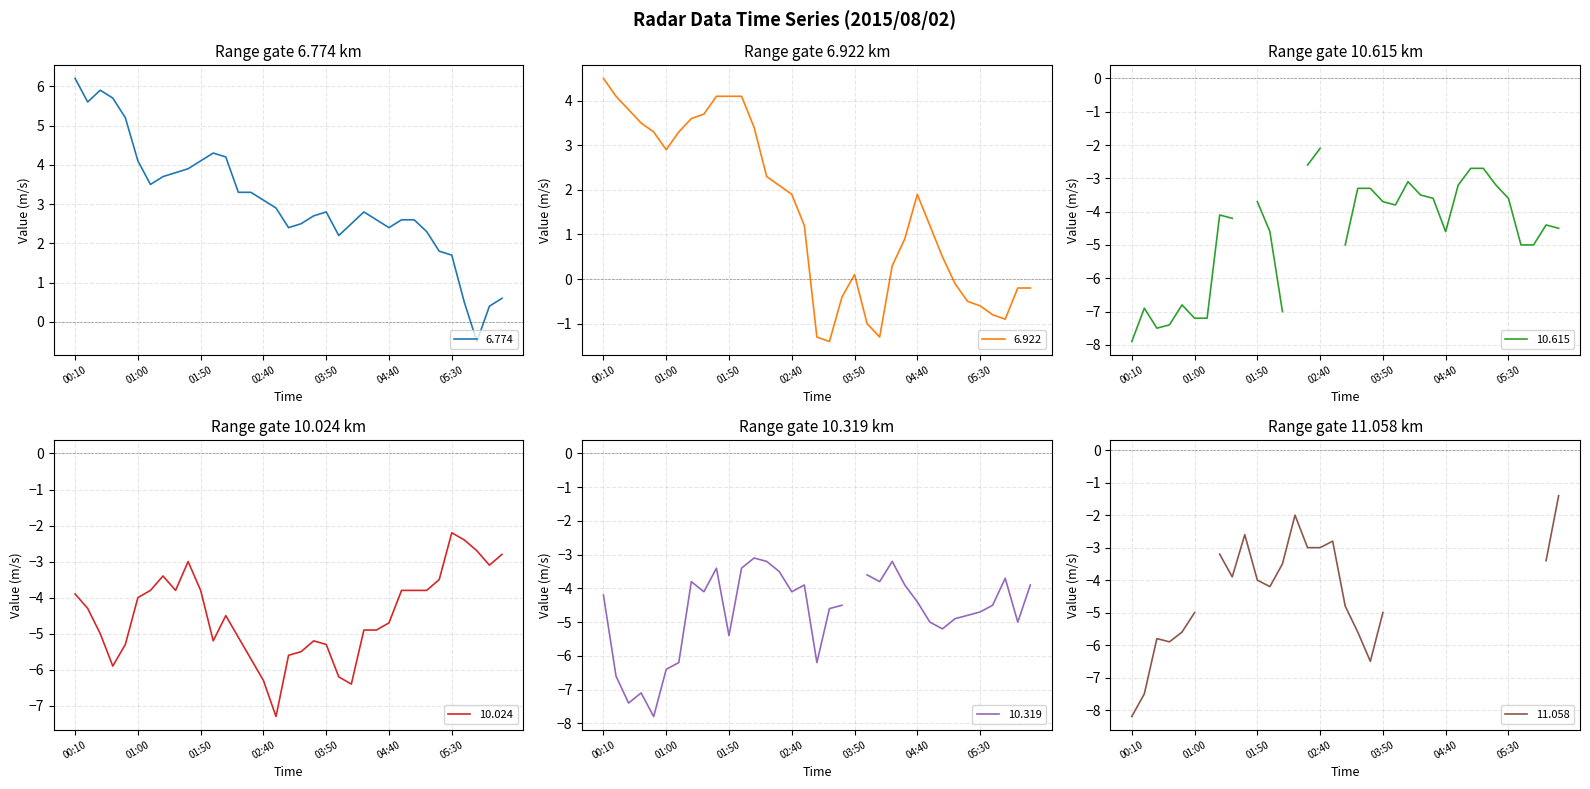

At how many categories does at least one series exceed 1?

31